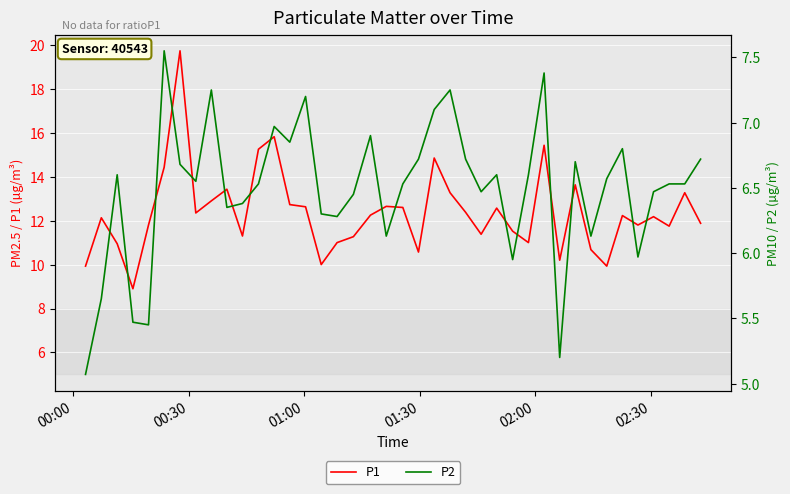

What is the highest value of the P1 series?

19.7